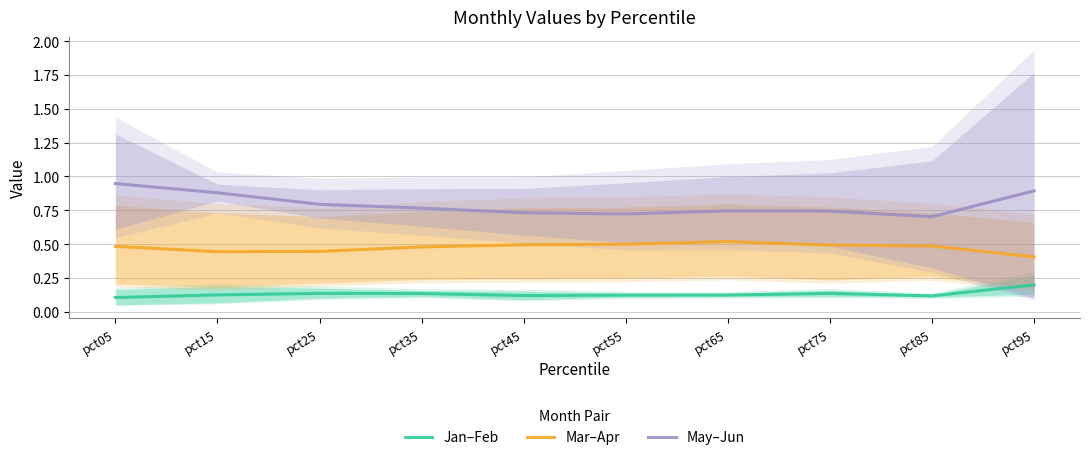

What is the value of the Jan–Feb point at the 3rd from the left?

0.1